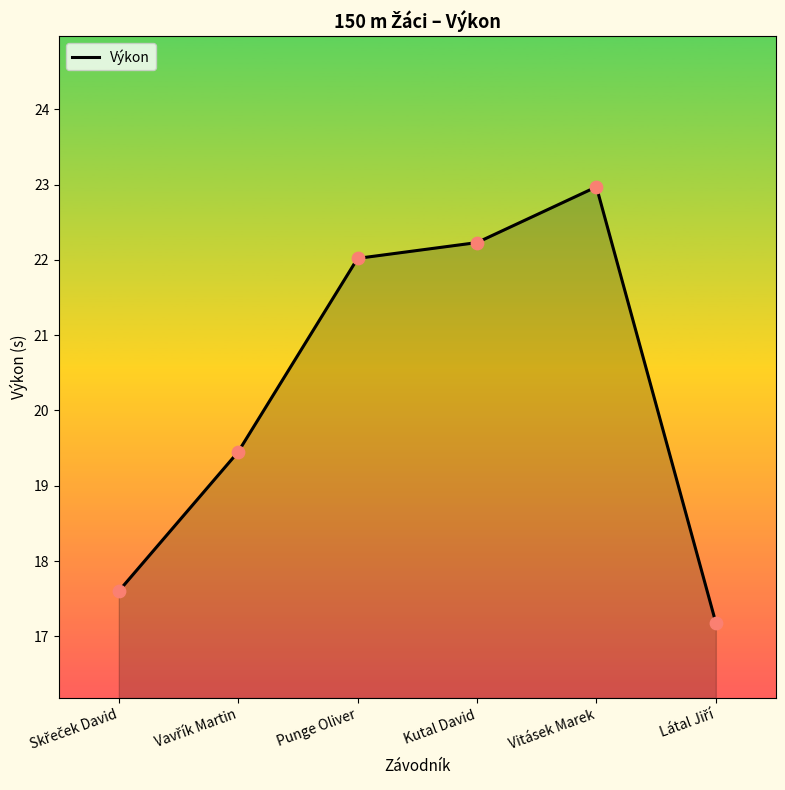

What is the ratio of the value at Kutal David to the value at Punge Oliver?

1.0